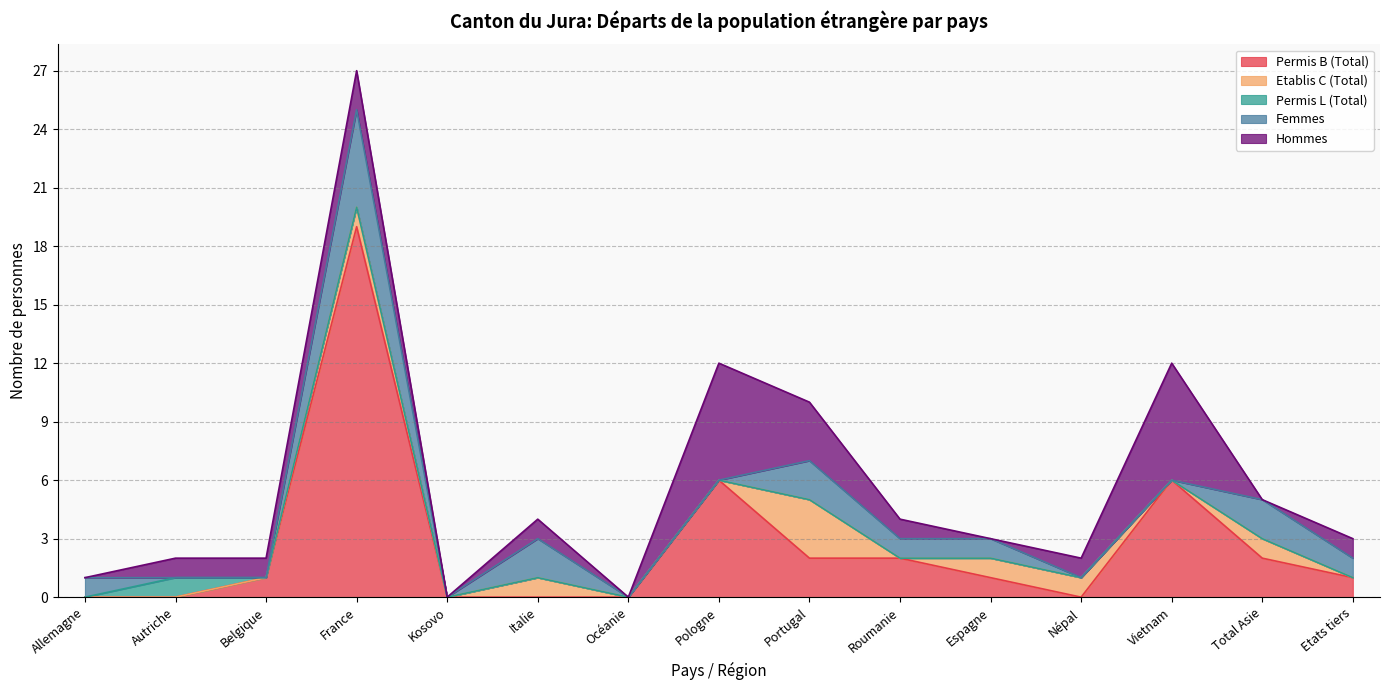

Where is Femmes nearest to the value 2?

Italie